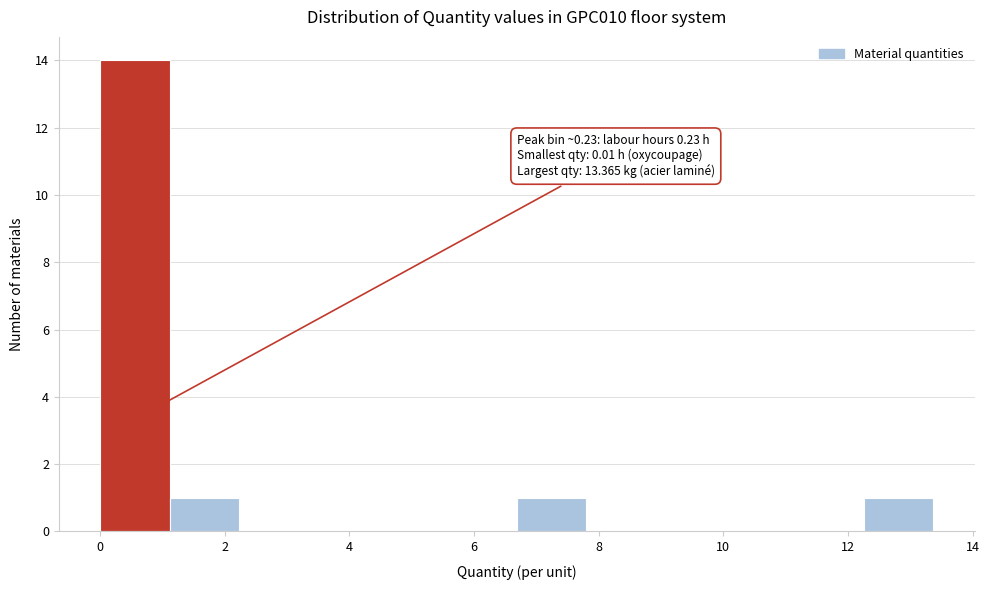

Over which range of the x-axis is the bar tallest?

0.0 to 1.2